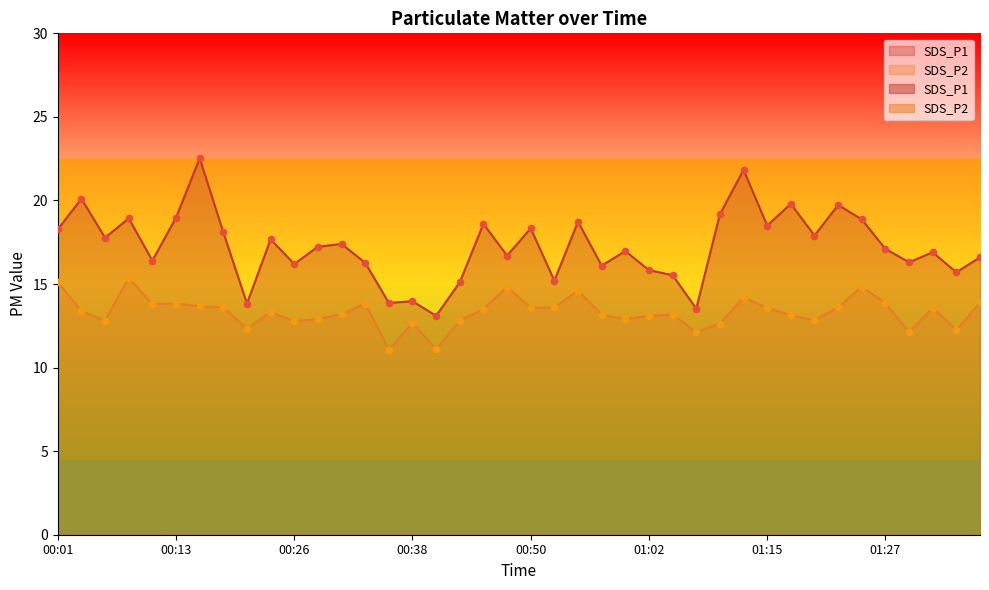

Which series contains the lowest Y value?

SDS_P2